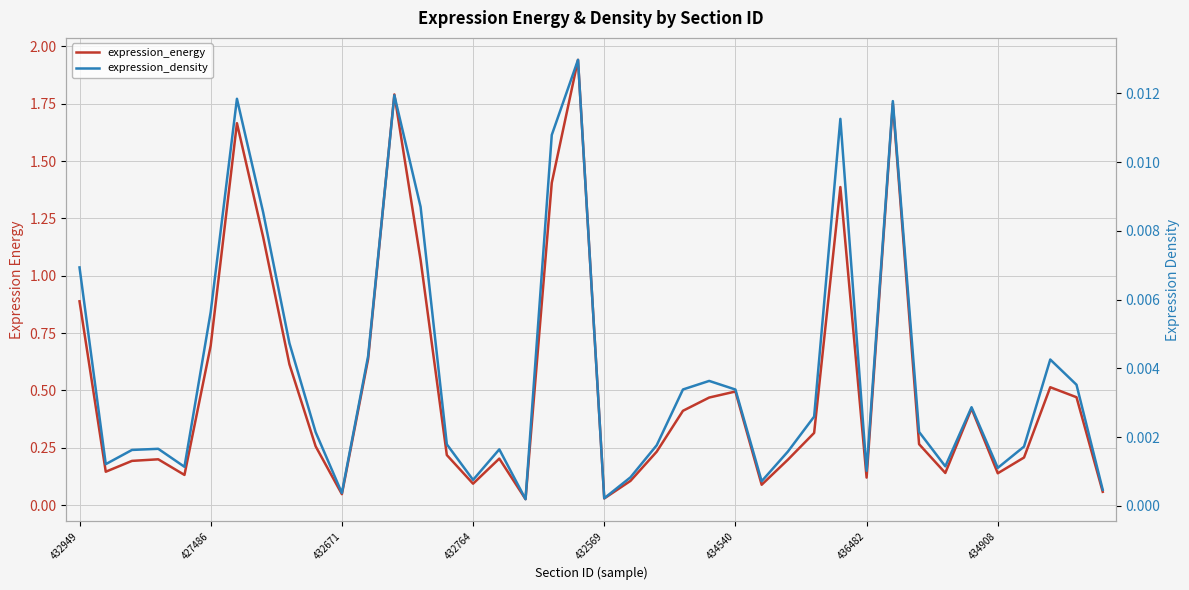

True or false: expression_energy and expression_density intersect in this chart.

False